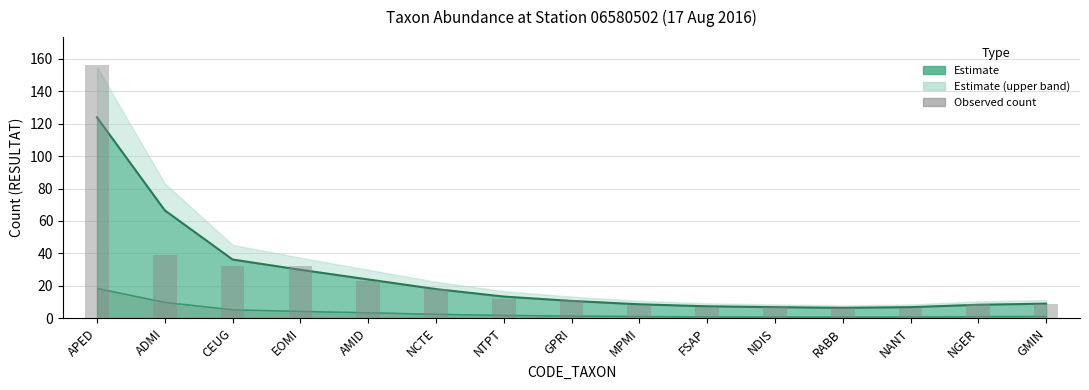

Are the bars grouped side by side (vs. stacked)?

No